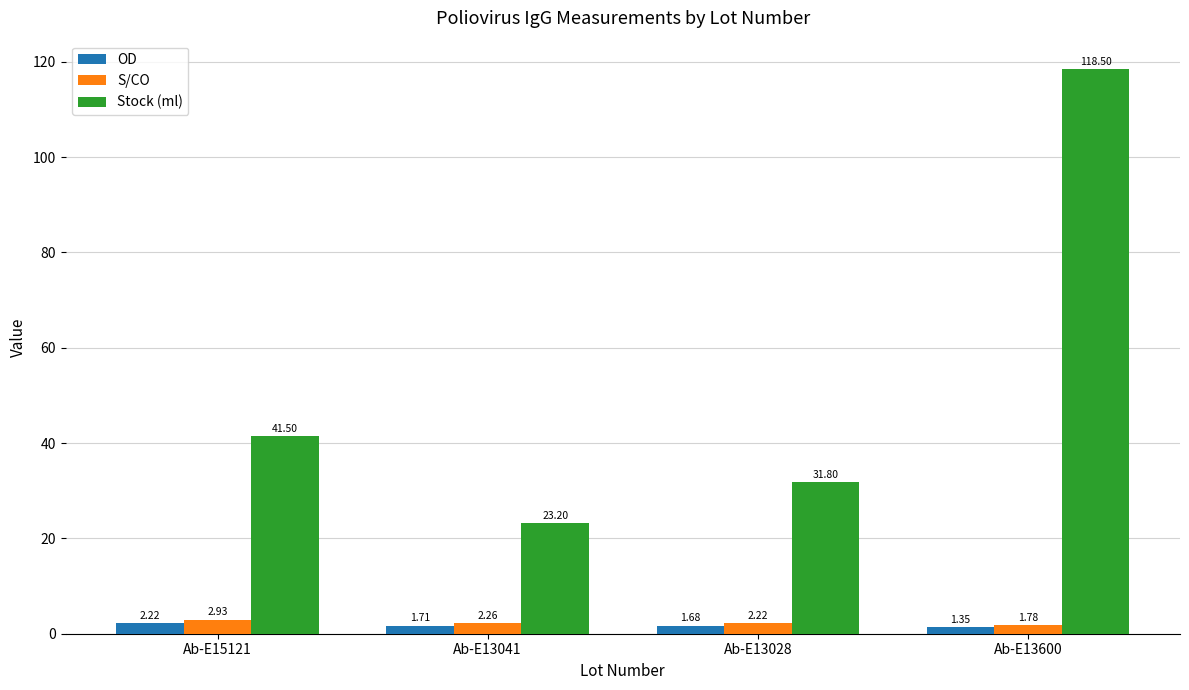

The value of Stock (ml) at Ab-E13600 is 72.6. True or false?

False